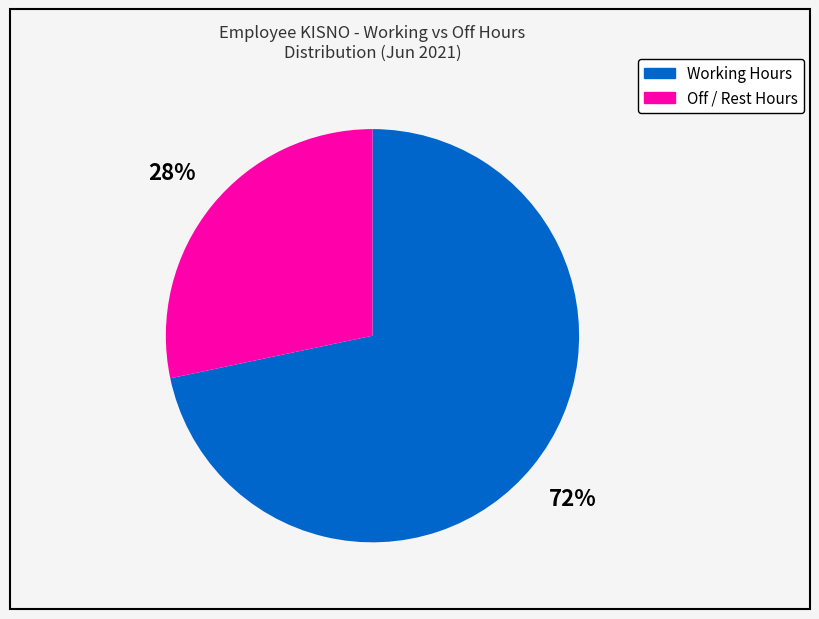

To the nearest percent, what is the average slice percentage?

50%